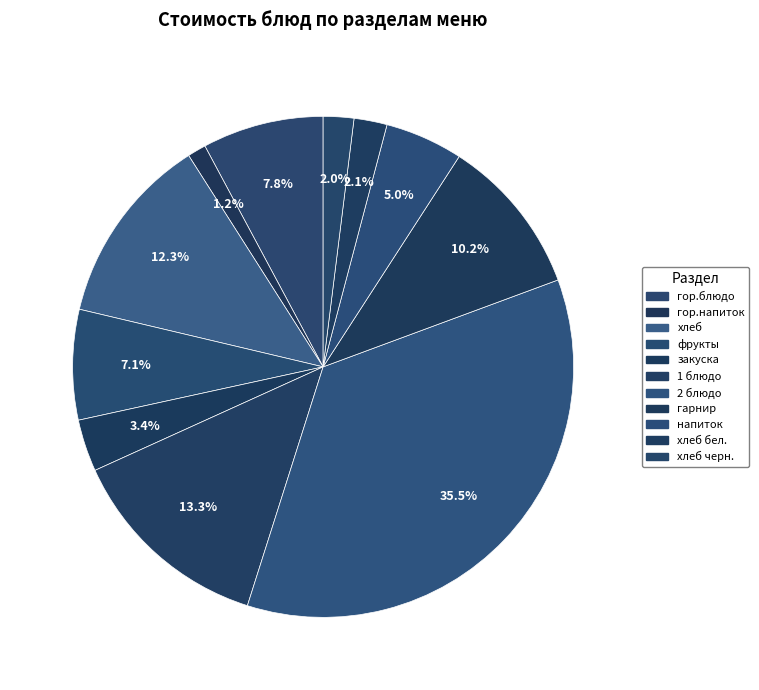

Rank the categories by value from highest to lowest.

2 блюдо, 1 блюдо, хлеб, гарнир, гор.блюдо, фрукты, напиток, закуска, хлеб бел., хлеб черн., гор.напиток